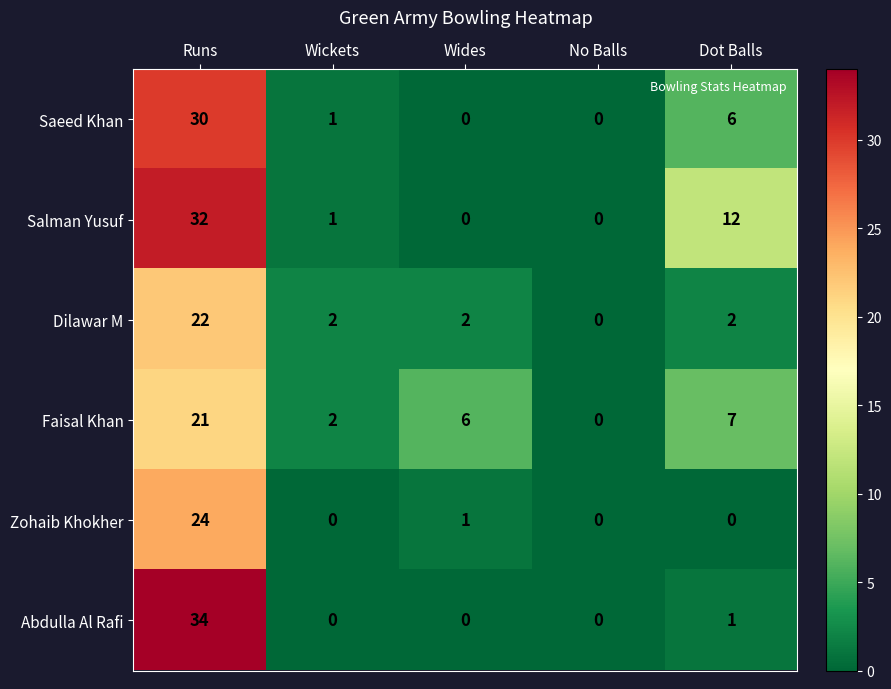

How many positive values does the Salman Yusuf series have?

3